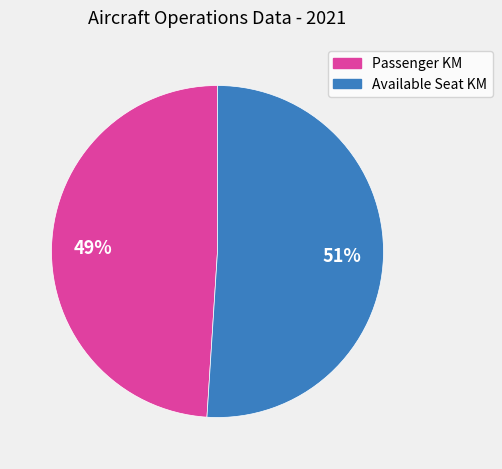

To the nearest percent, what is the average slice percentage?

50%